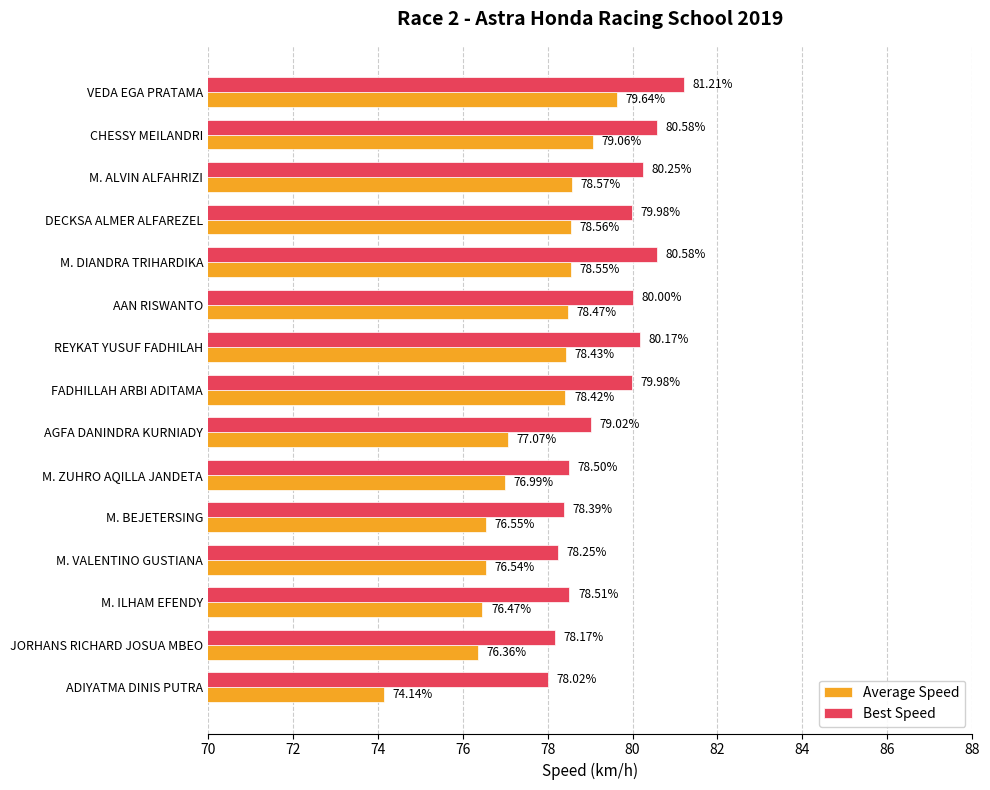

What is the total value across all series at REYKAT YUSUF FADHILAH?

158.6